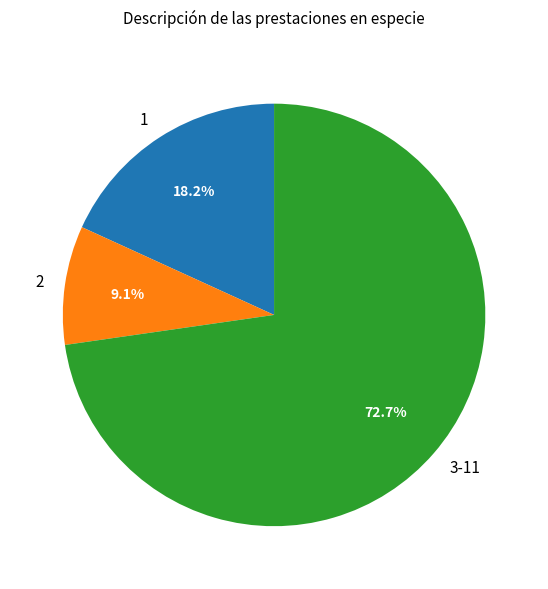

What percentage is the 1 slice, to the nearest percent?

18%